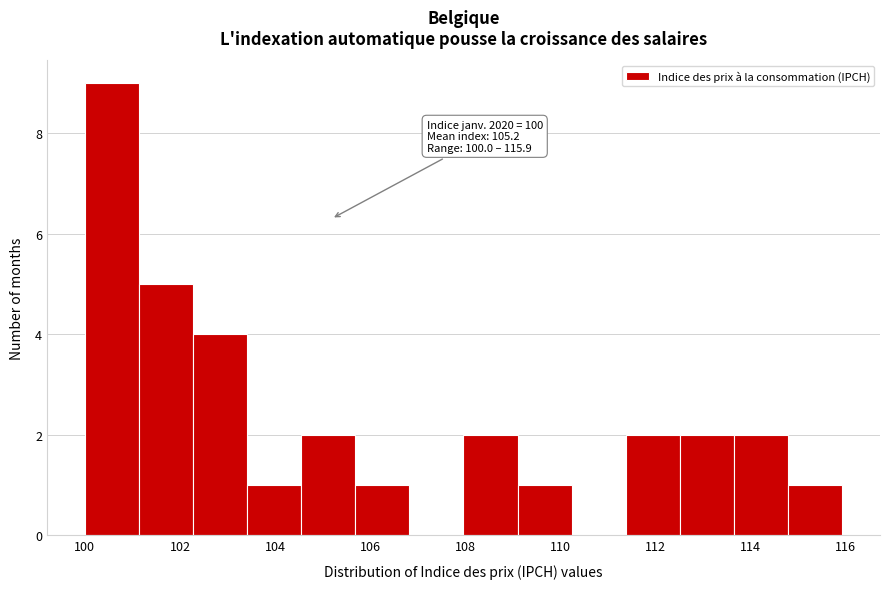

Which range on the x-axis has the tallest bar?

100.0 to 101.2